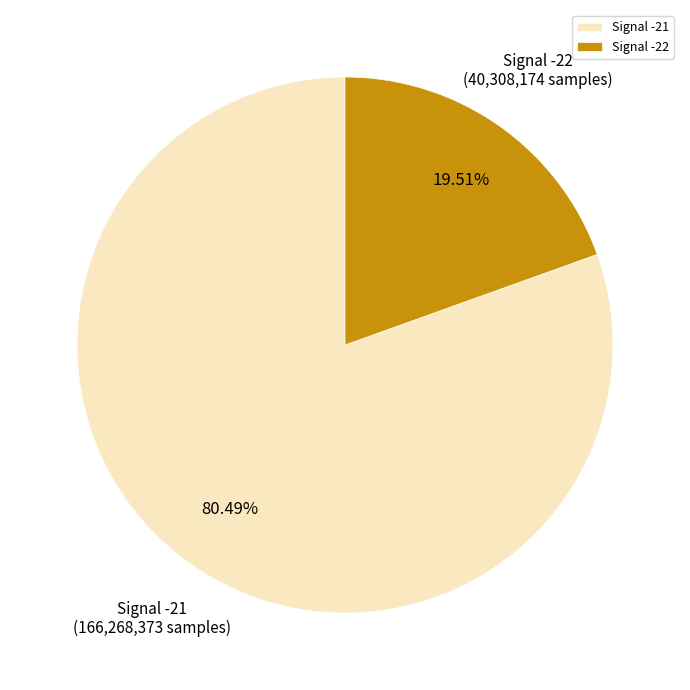

How many slices are in this pie chart?

2